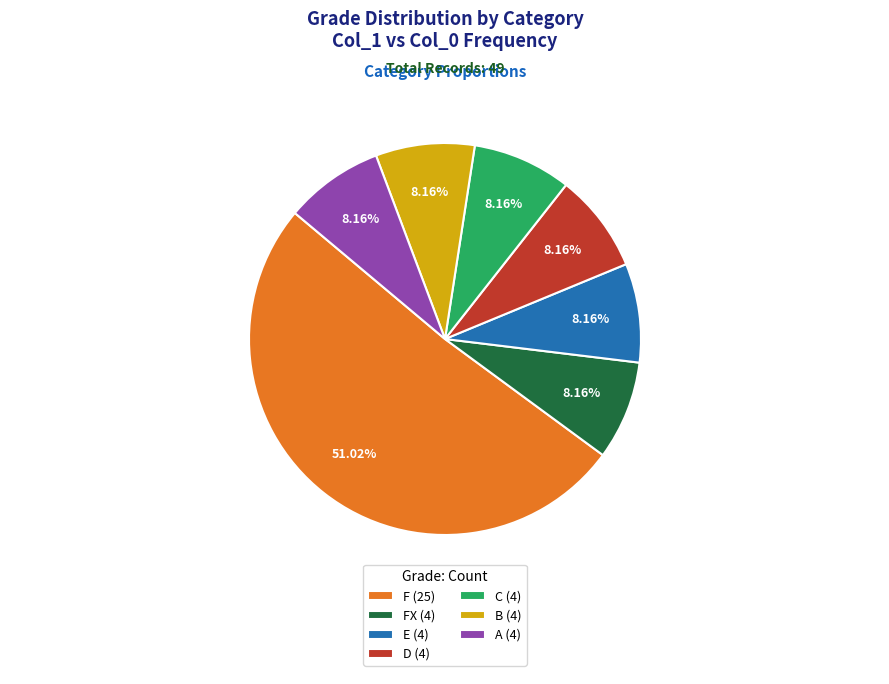

Approximately how many times larger is the value at FX (4) compared to C (4)?

1.0